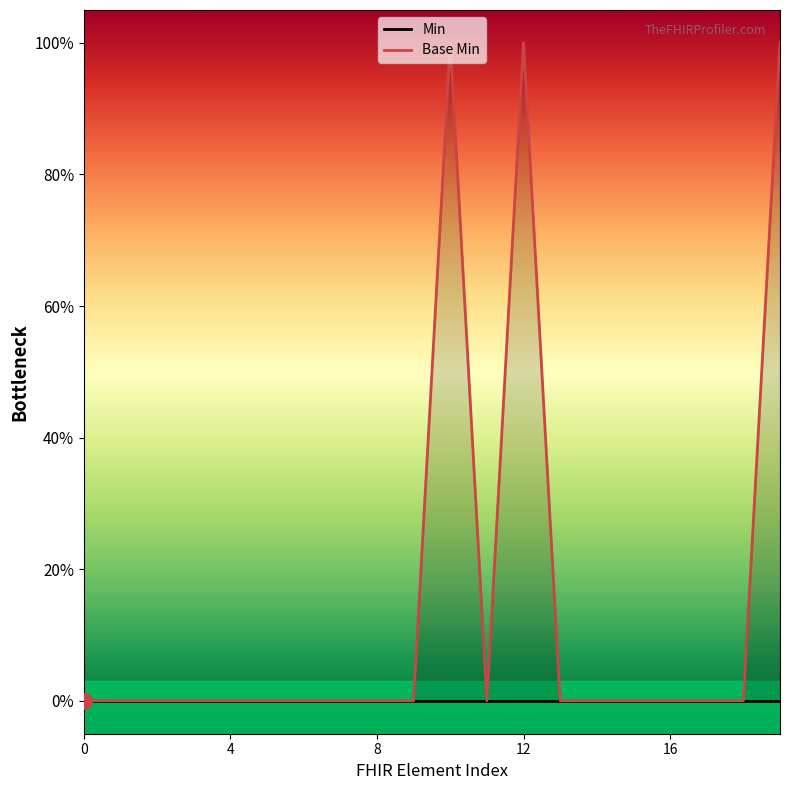

At how many categories does at least one series exceed 0?

3